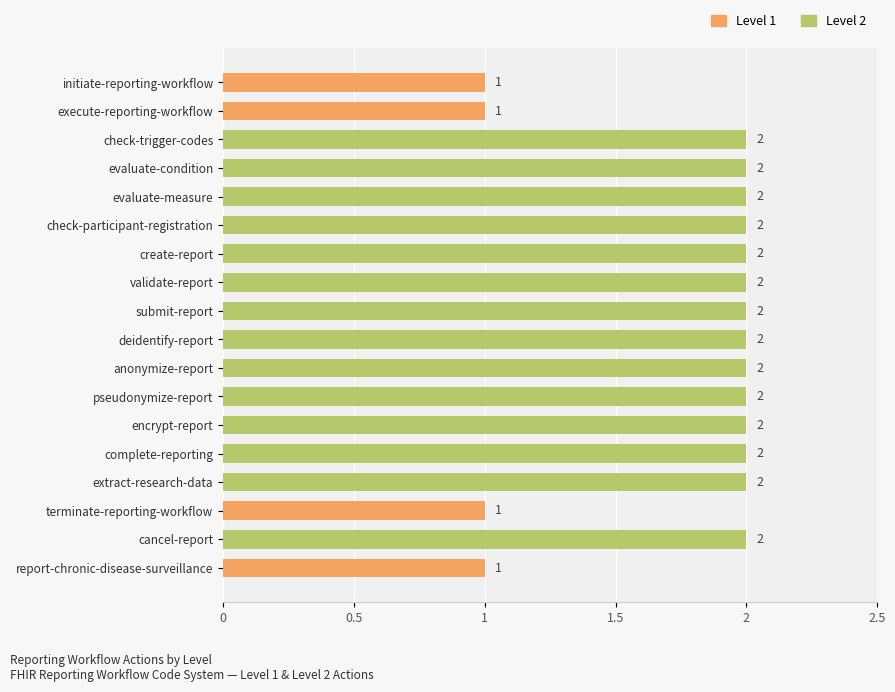

Reading bottom to top, what are all the values shown in this chart?

1	2	1	2	2	2	2	2	2	2	2	2	2	2	2	2	1	1